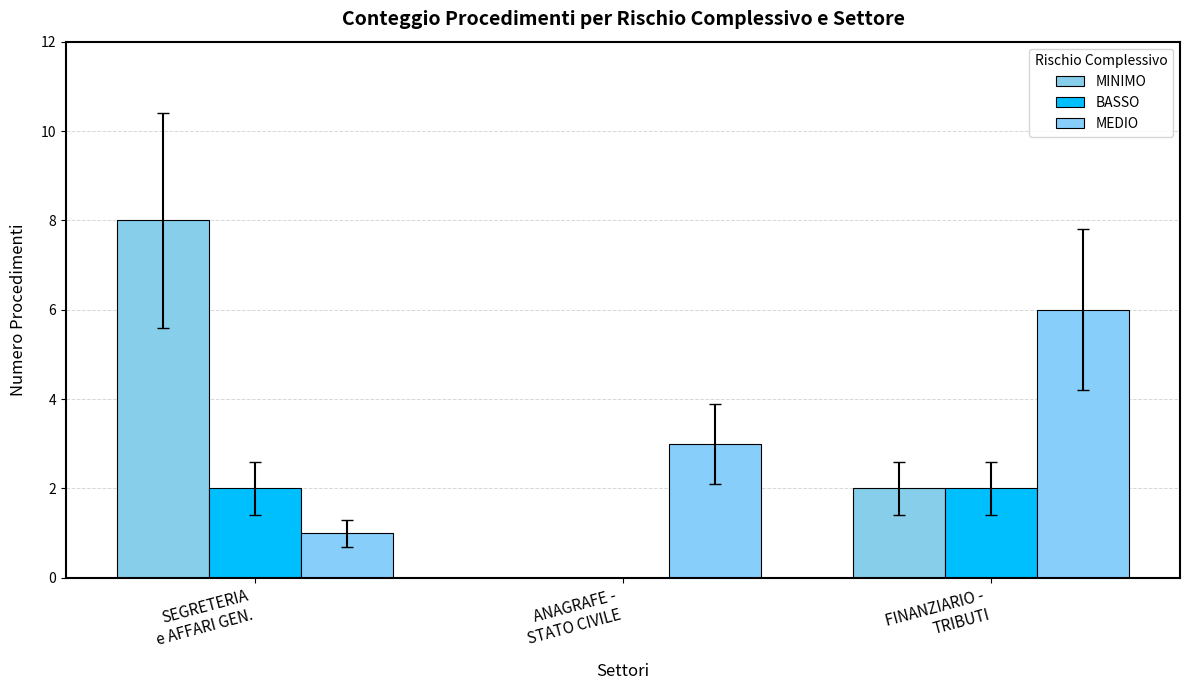

How many distinct data groups are displayed?

3